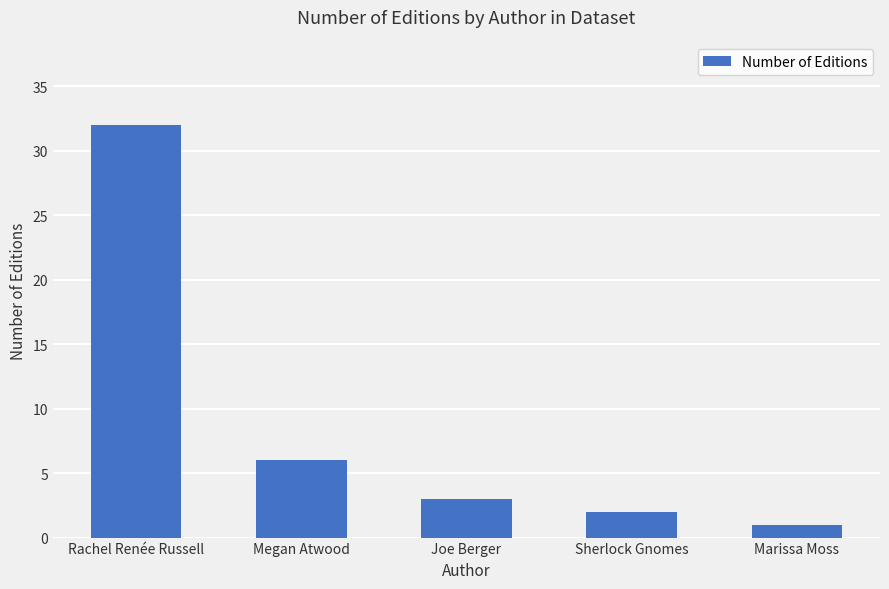

What is the label of the 2nd bar from the right?

Sherlock Gnomes